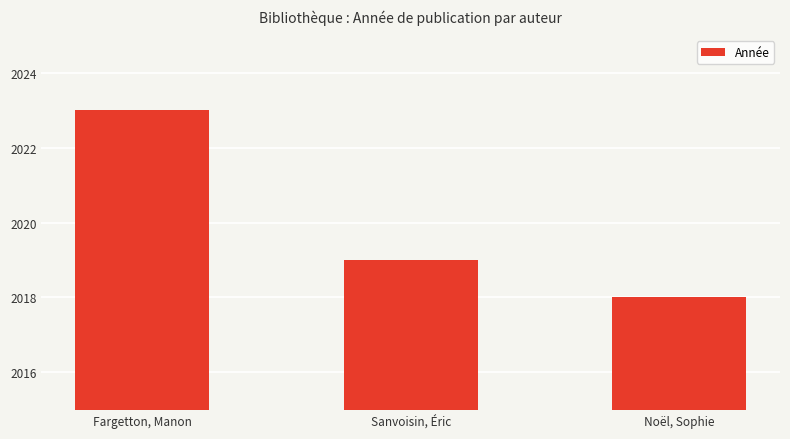

The chart shows a value of 3089 at Fargetton, Manon. True or false?

False